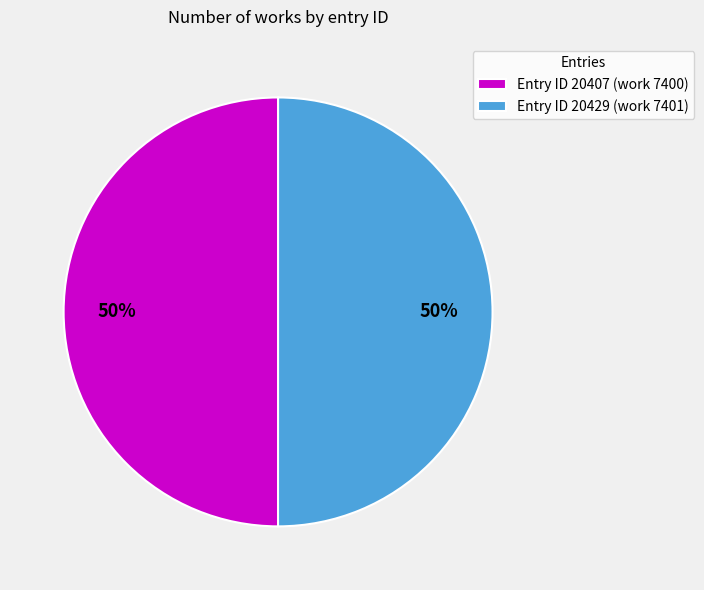

What is the ratio of the value at Entry ID 20407 (work 7400) to the value at Entry ID 20429 (work 7401)?

1.0